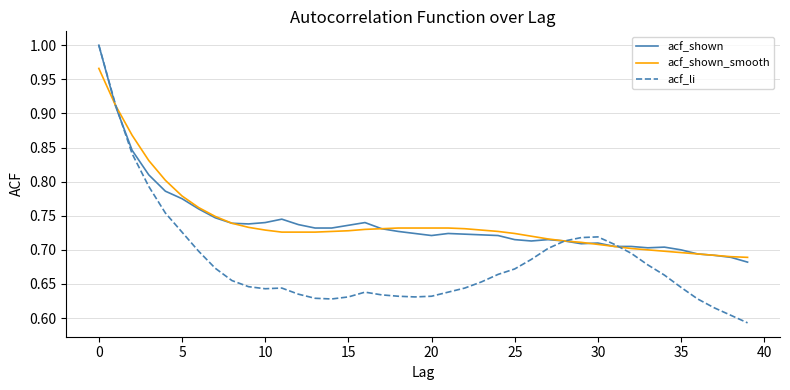

Which series has the largest range (max minus min)?

acf_li